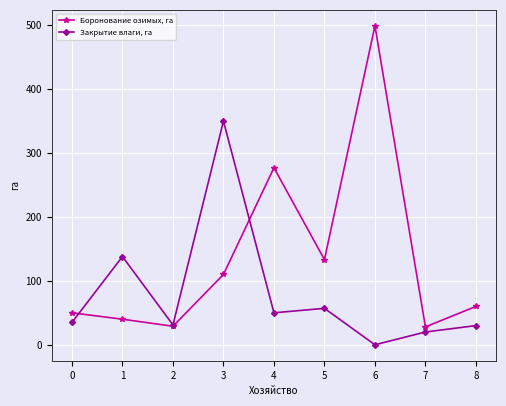

True or false: Закрытие влаги, га has a value of 10.1 at 8.

False